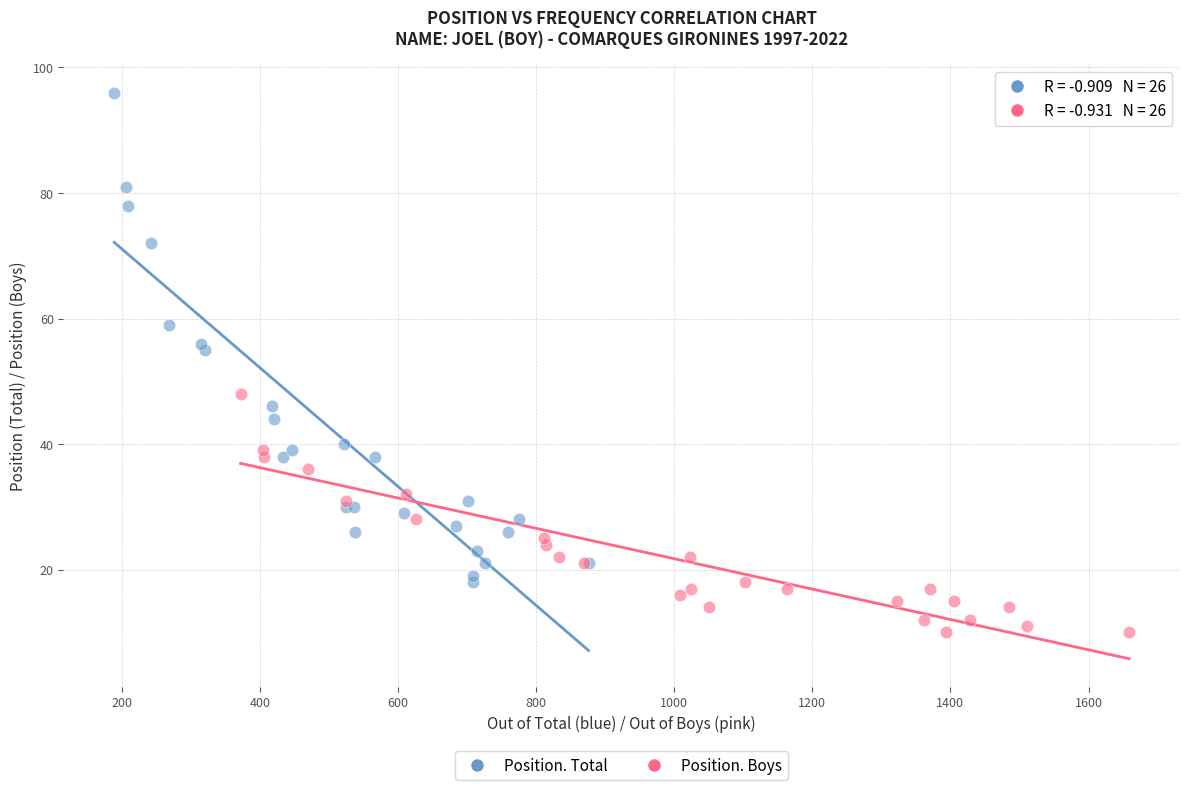

Which series reaches the minimum Y coordinate?

Position. Boys